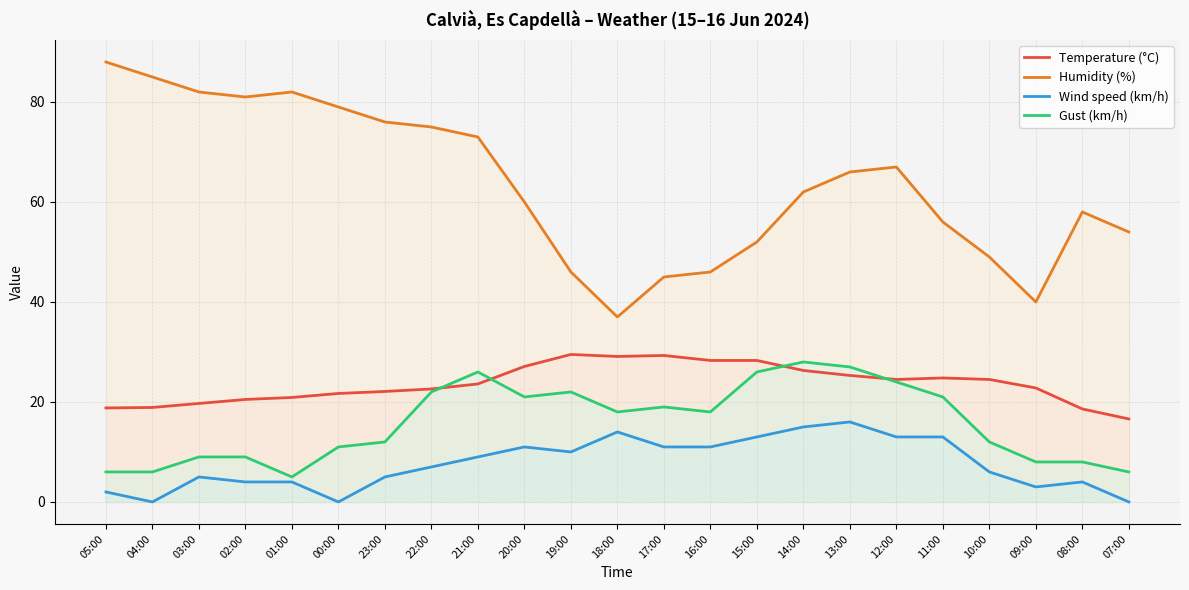

True or false: Gust (km/h) has a value of 2.0 at 07:00.

False